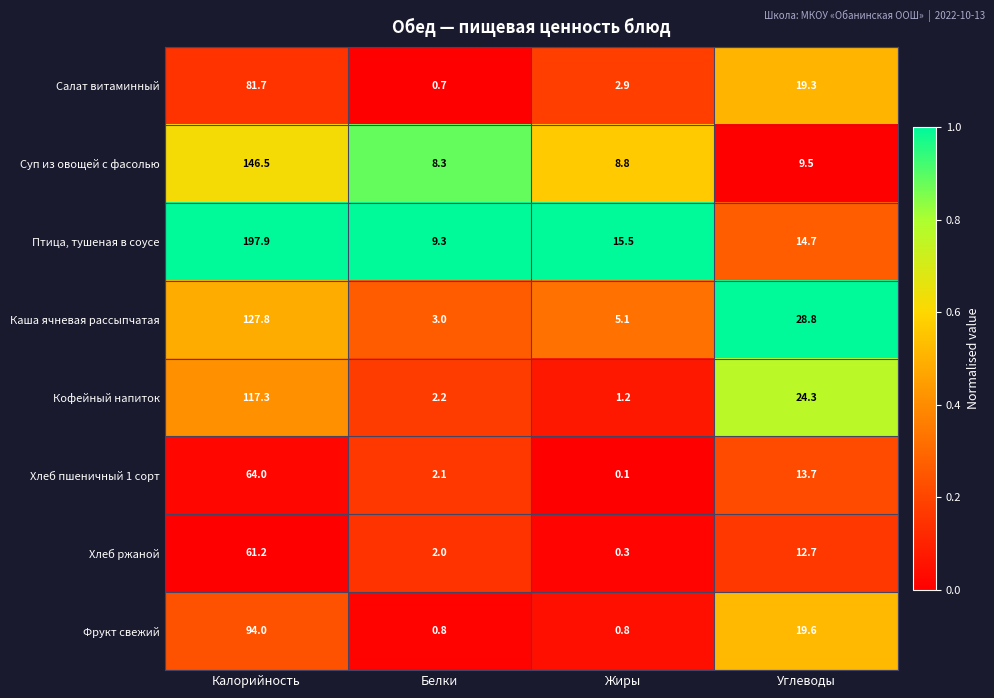

Which series changed the most between Жиры and Углеводы?

Каша ячневая рассыпчатая